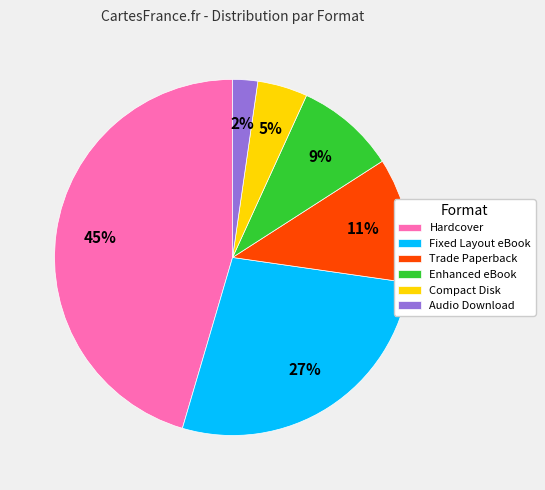

Which category has the smallest portion of the pie?

Audio Download